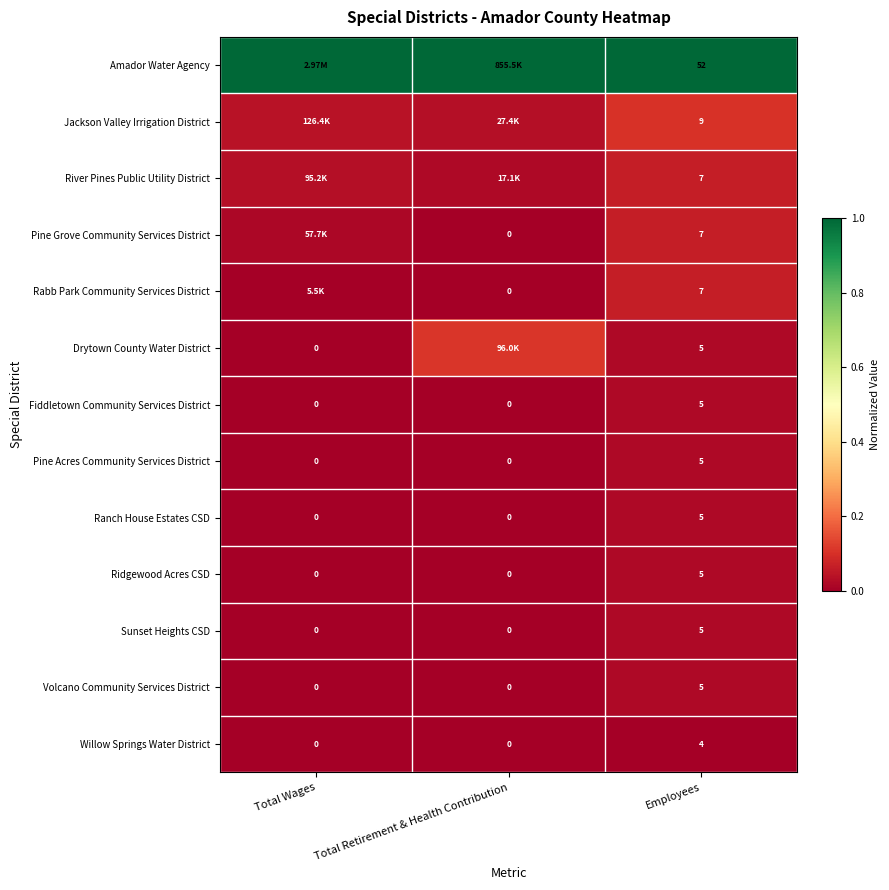

What is the spread (max minus min) of values at Total Retirement & Health Contribution?

1.0